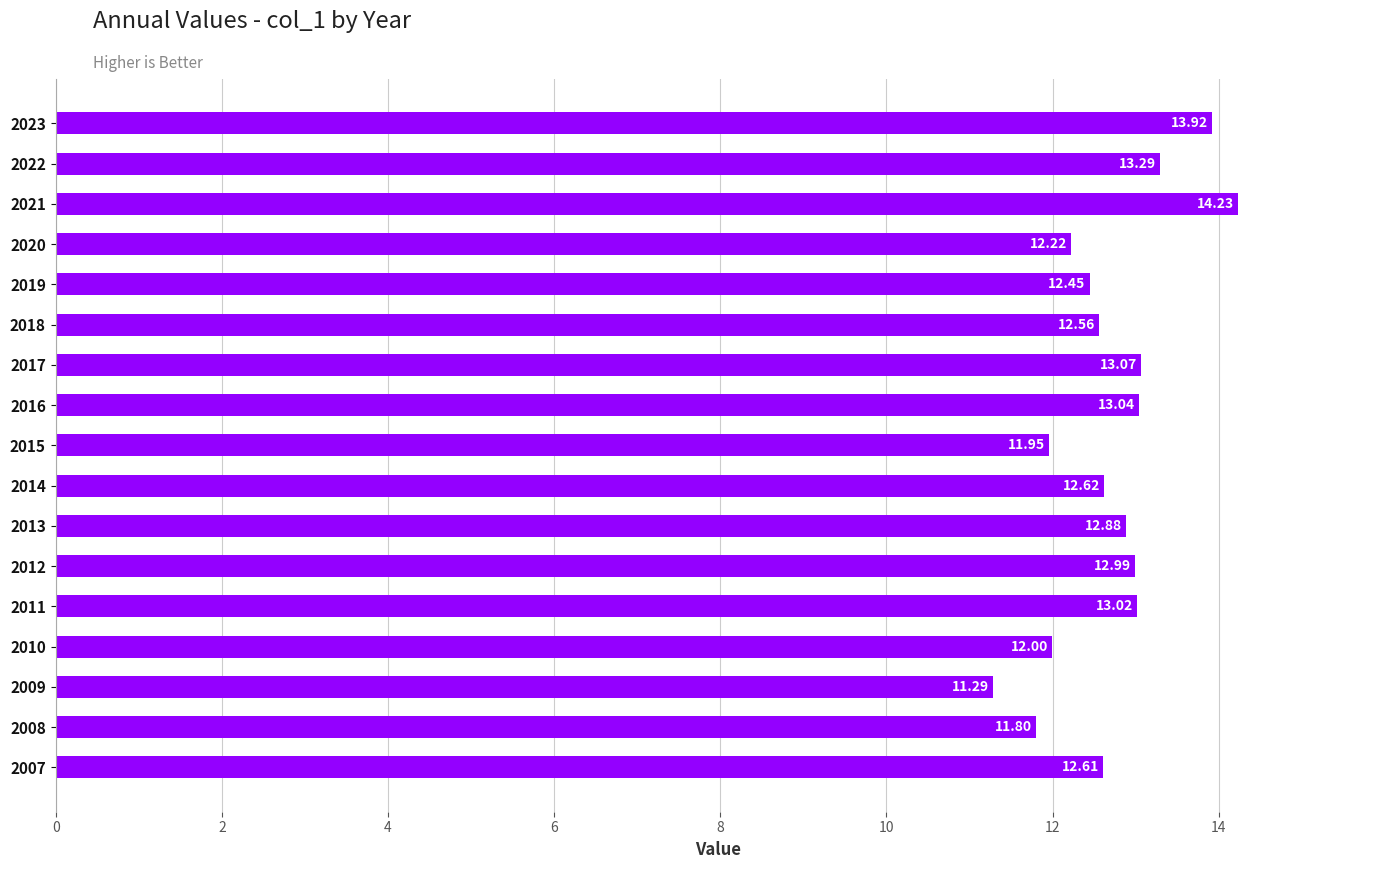

How many values are below 12?

4